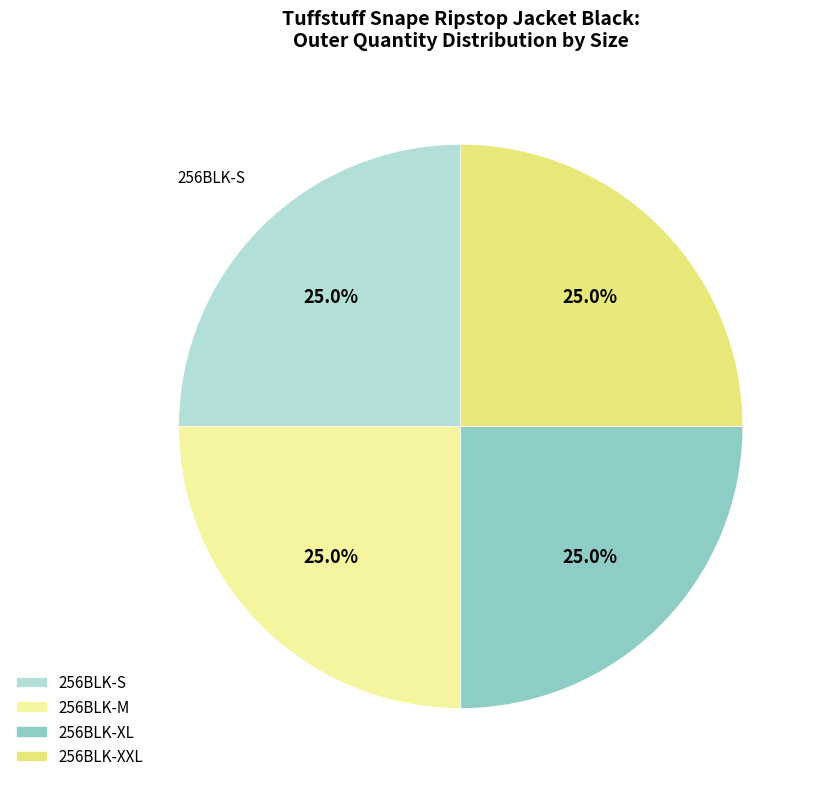

Is there a majority slice in this chart?

No